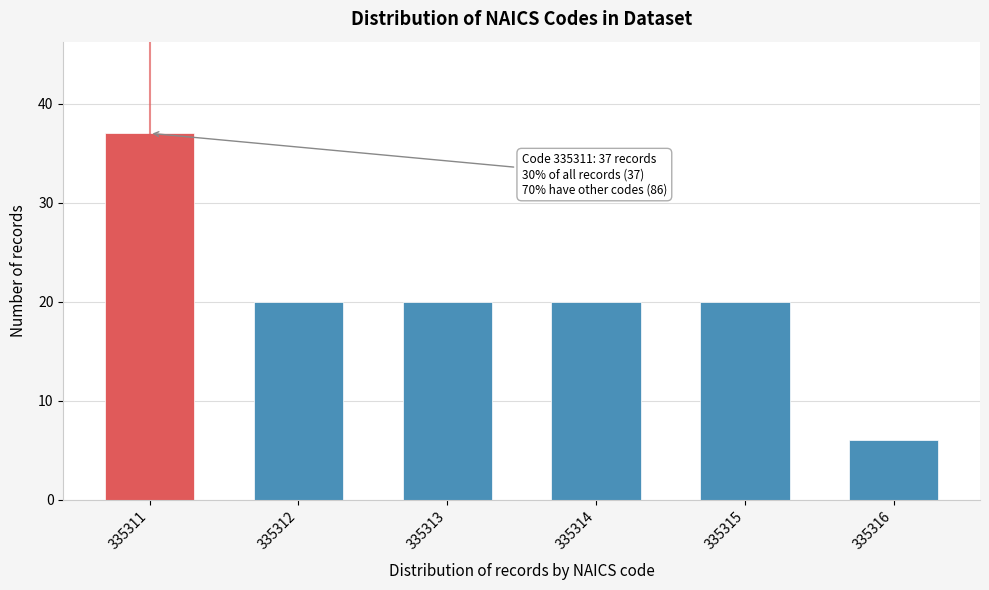

Reading left to right, transcribe all the data shown in this chart.

37	20	20	20	20	6